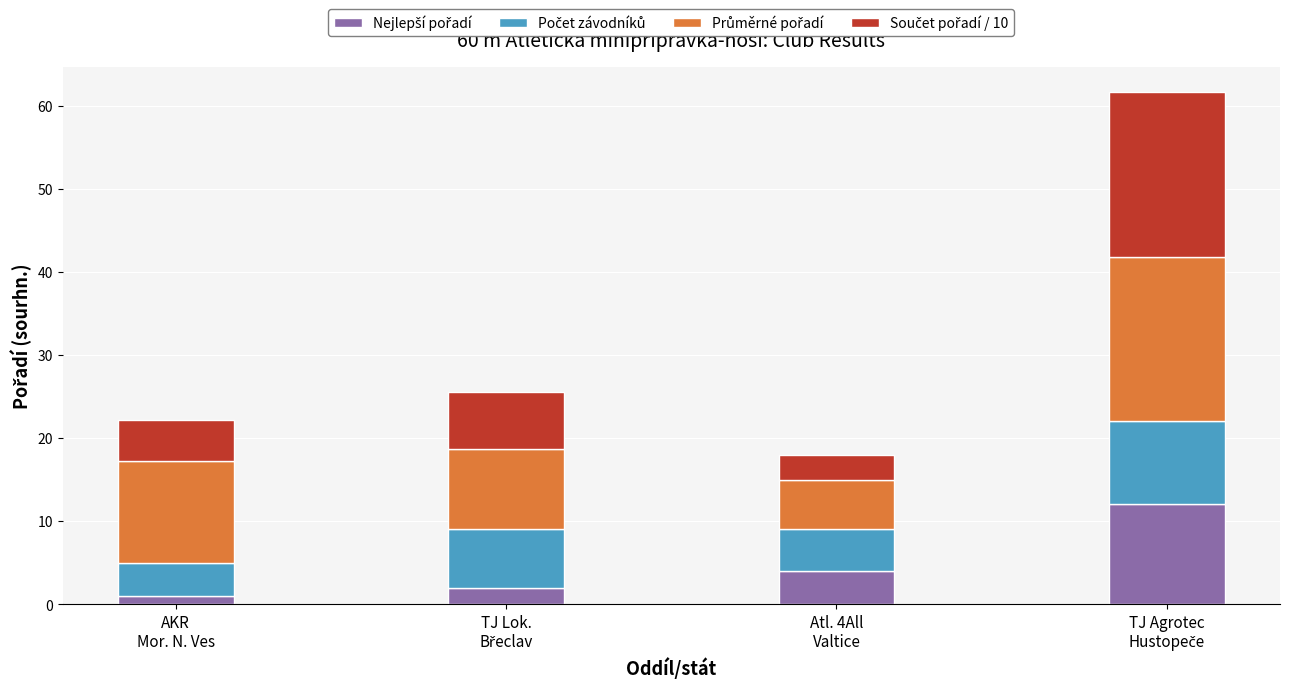

Does the chart contain any negative values?

No